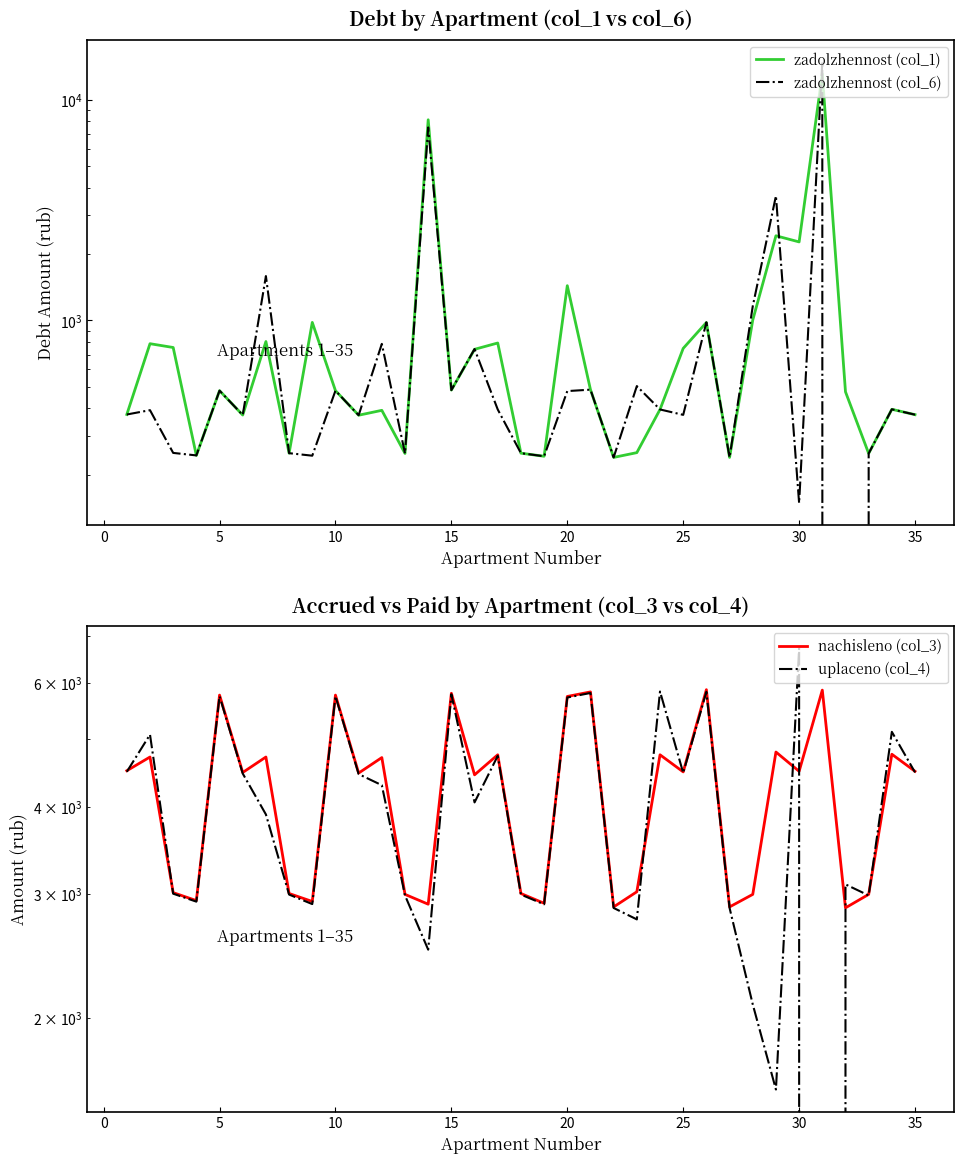

How many times do zadolzhennost (col_6) and nachisleno (col_3) cross each other?

4